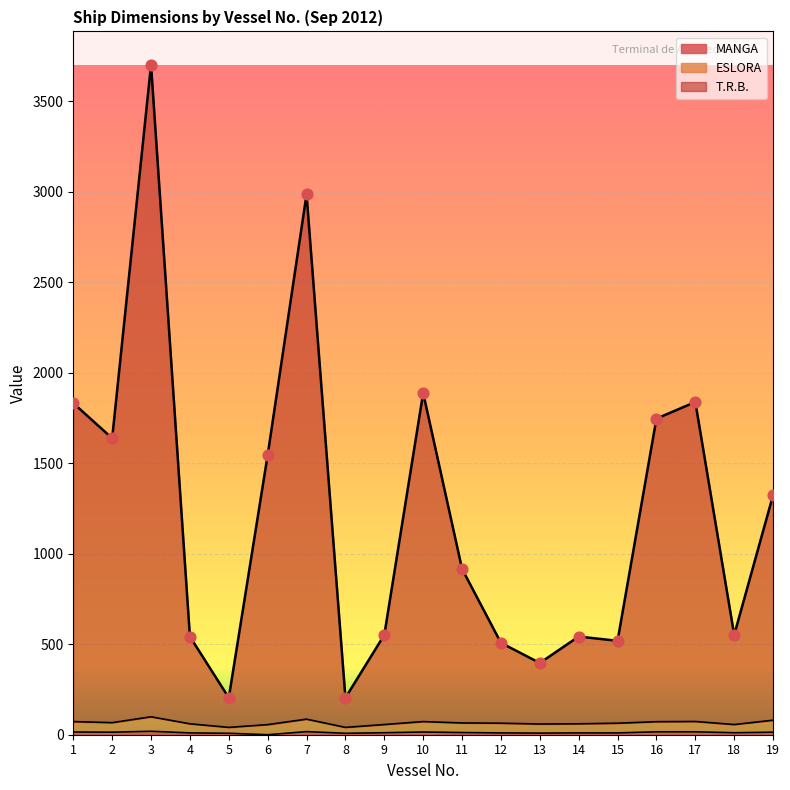

Which series has the largest total across all categories?

T.R.B.